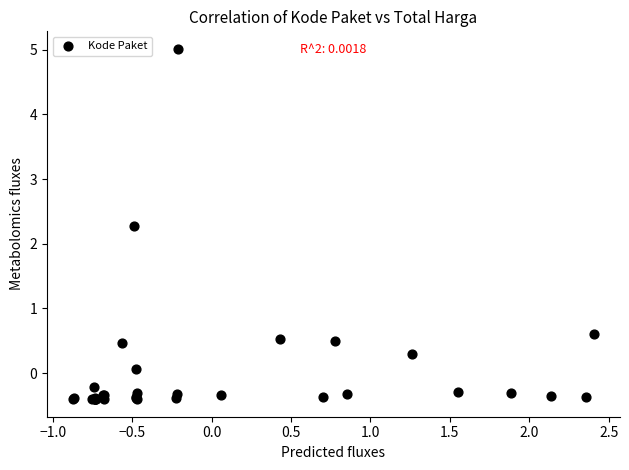

What Y value in the scatter plot is closest to 2?

2.3